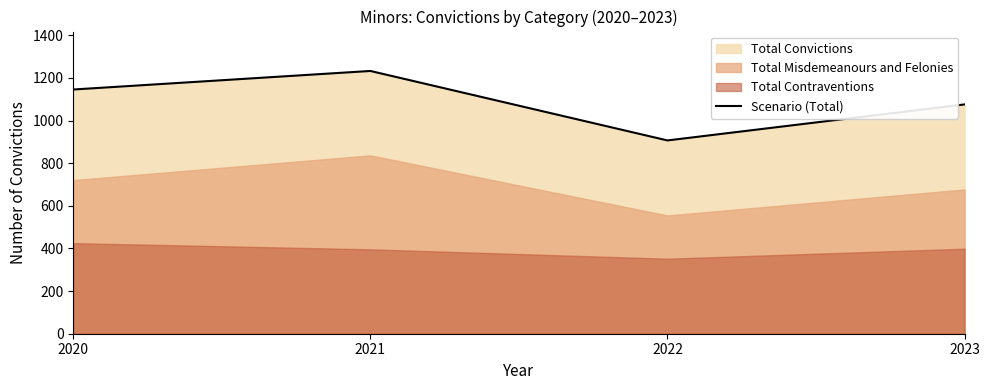

What is the smallest value displayed?

907